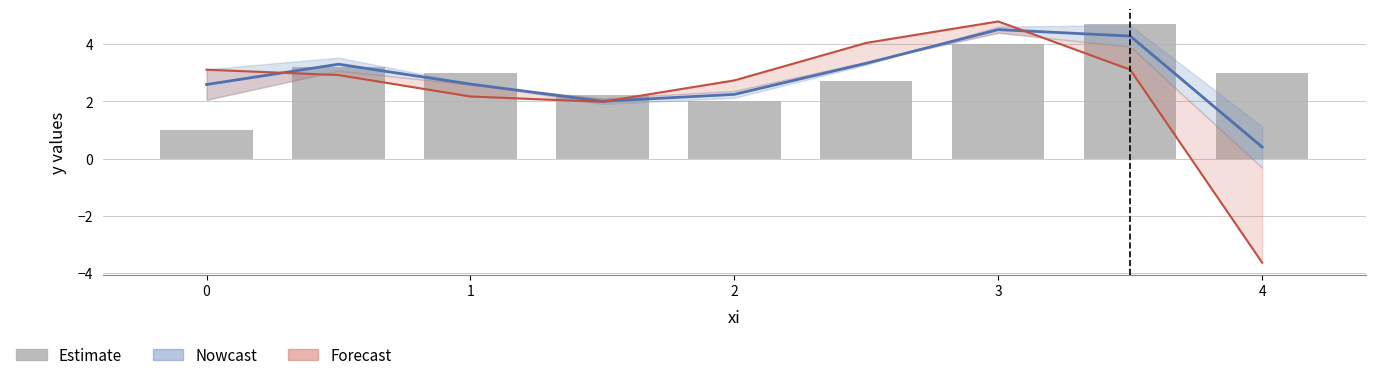

Which series has the widest spread of values?

Forecast estimate